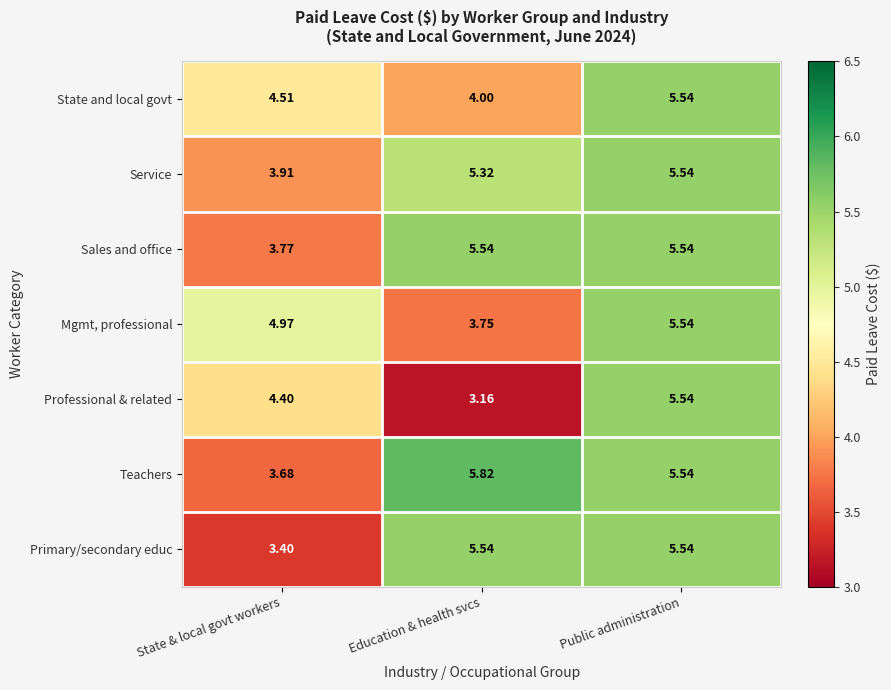

Rank the categories by Teachers value from lowest to highest.

State & local govt workers, Public administration, Education & health svcs